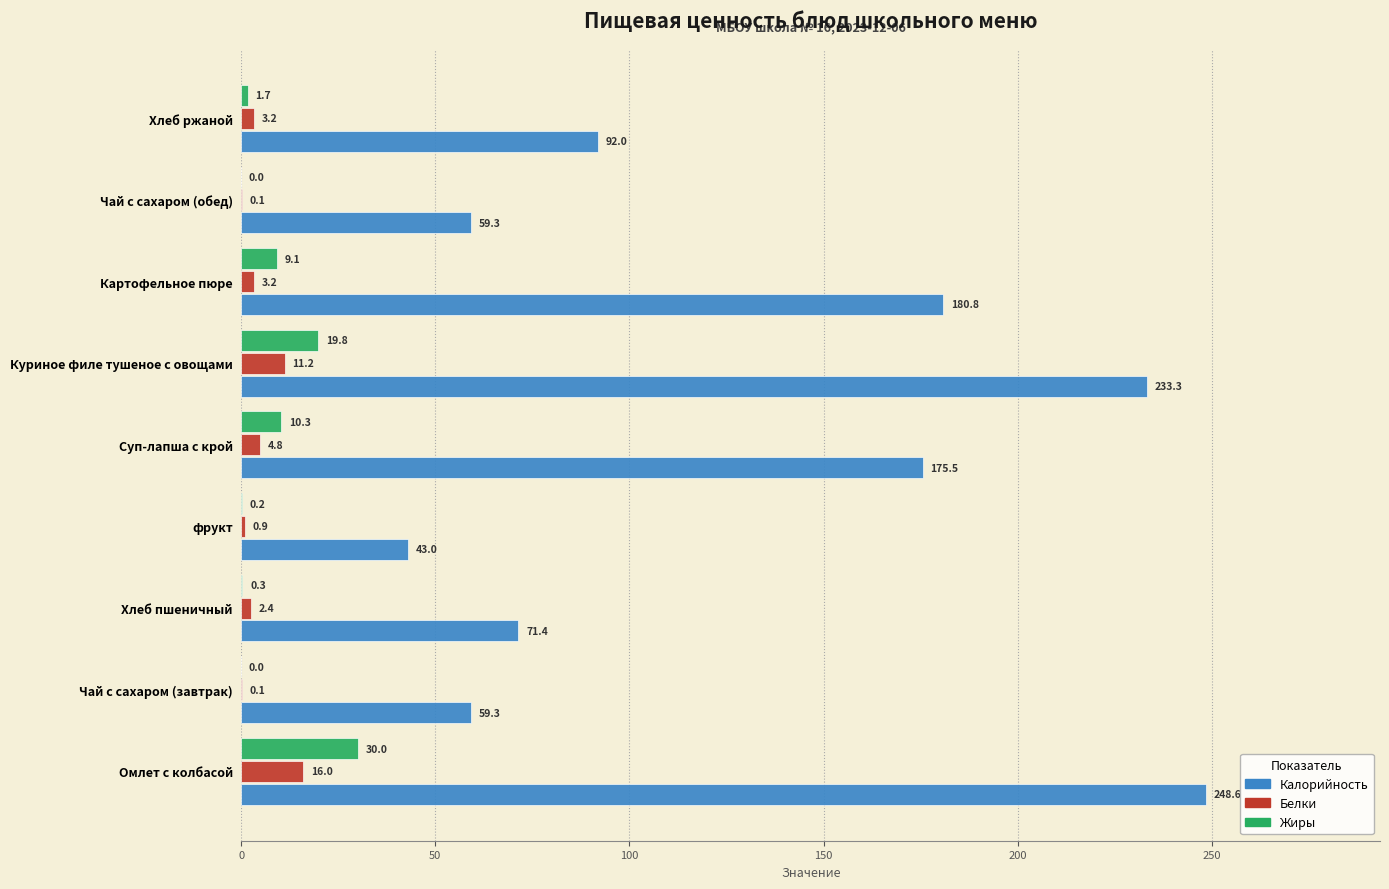

Between Куриное филе тушеное с овощами and Хлеб ржаной, which series saw the biggest shift?

Калорийность